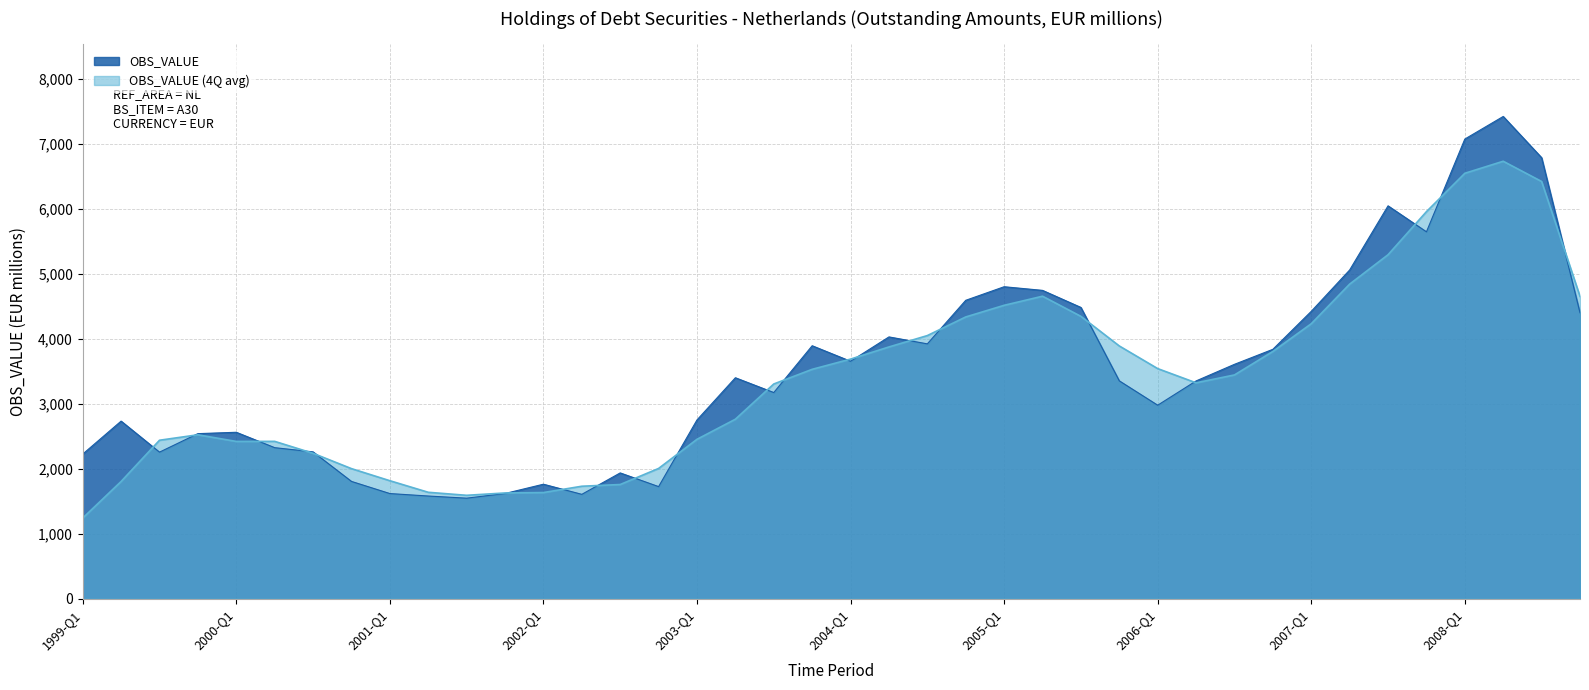

Reading right to left, extract all data points from this chart.

2008-Q4=4403	2008-Q3=6792	2008-Q2=7427	2008-Q1=7079	2007-Q4=5650	2007-Q3=6050	2007-Q2=5062	2007-Q1=4425	2006-Q4=3840	2006-Q3=3609	2006-Q2=3353	2006-Q1=2979	2005-Q4=3354	2005-Q3=4485	2005-Q2=4748	2005-Q1=4804	2004-Q4=4595	2004-Q3=3924	2004-Q2=4031	2004-Q1=3656	2003-Q4=3895	2003-Q3=3174	2003-Q2=3402	2003-Q1=2752	2002-Q4=1725	2002-Q3=1936	2002-Q2=1606	2002-Q1=1762	2001-Q4=1619	2001-Q3=1547	2001-Q2=1580	2001-Q1=1618	2000-Q4=1805	2000-Q3=2260	2000-Q2=2325	2000-Q1=2562	1999-Q4=2541	1999-Q3=2256	1999-Q2=2734	1999-Q1=2226